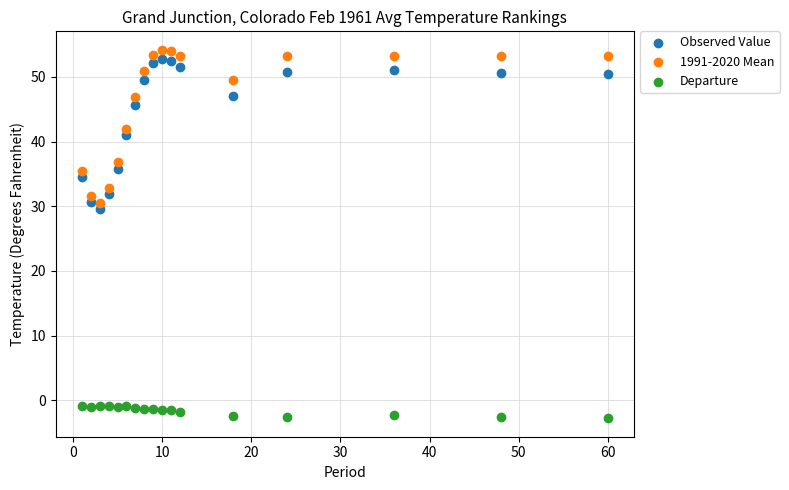

Across all series, what Y value is closest to 25?

29.6